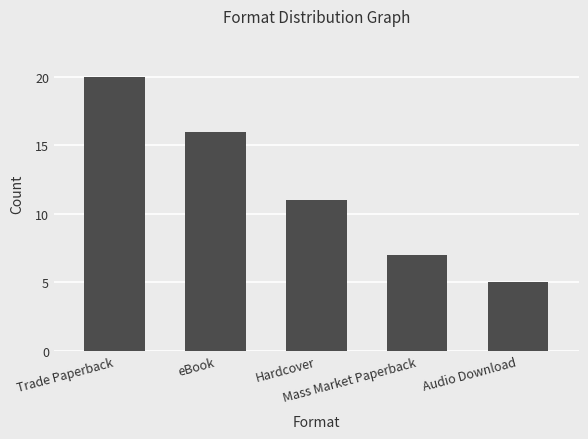

What is the label of the 5th bar from the left?

Audio Download